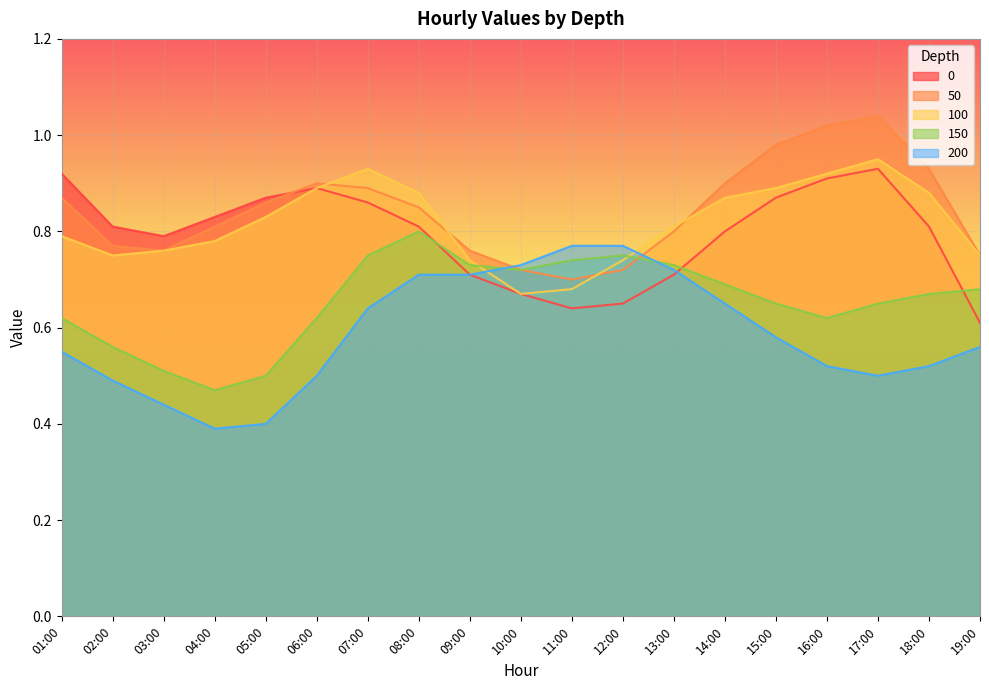

Which category has the lowest value in the 150 series?

04:00